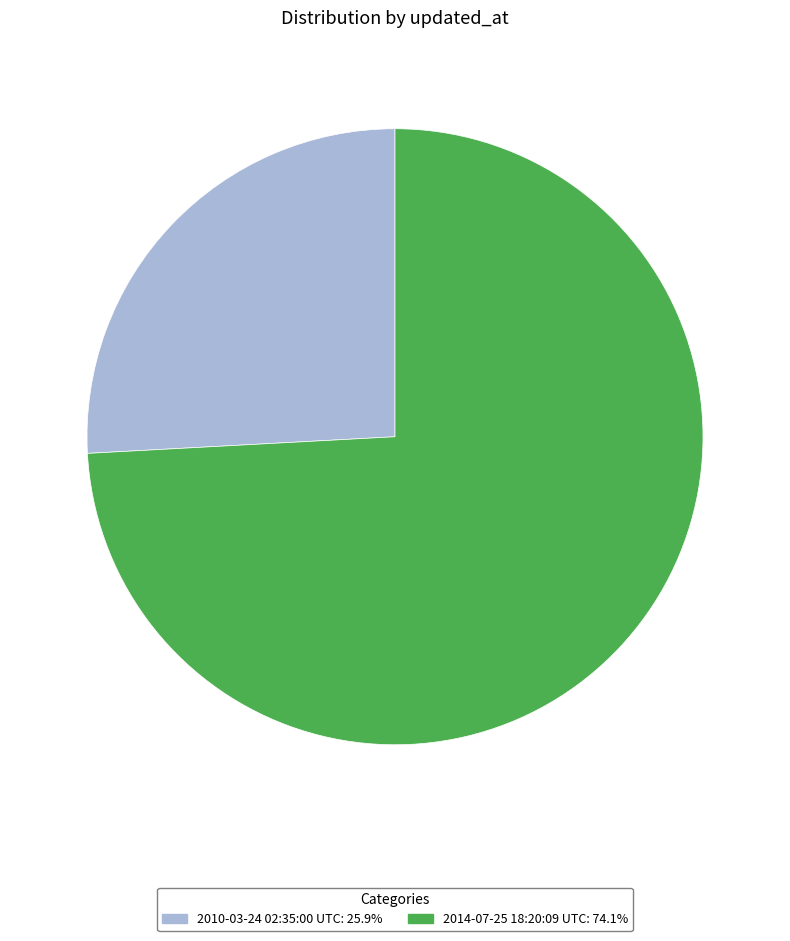

How many segments does this pie chart have?

2